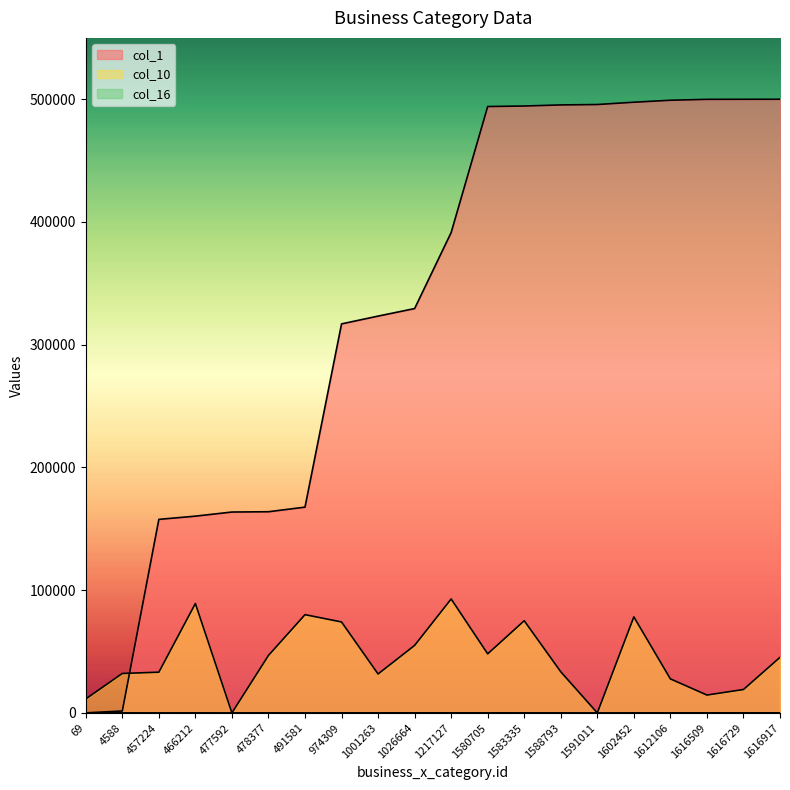

At which label does col_1 first exceed 391311?

1580705